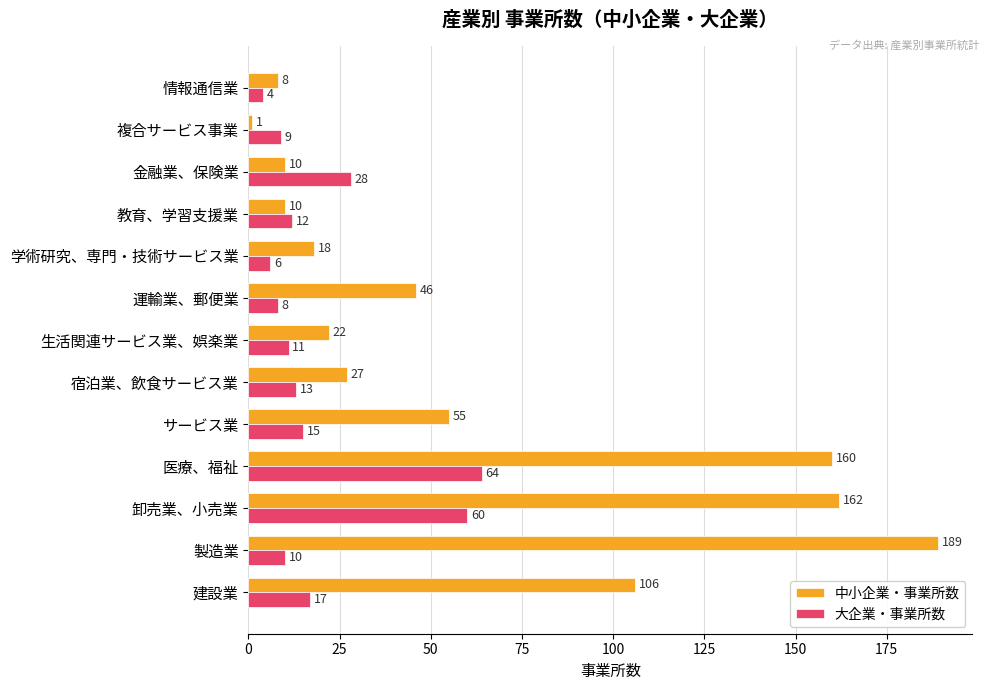

Which category has the highest value across all series?

製造業